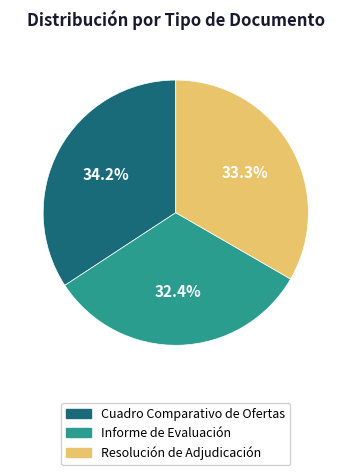

Is it true that Resolución de Adjudicación is 33% of the pie?

True